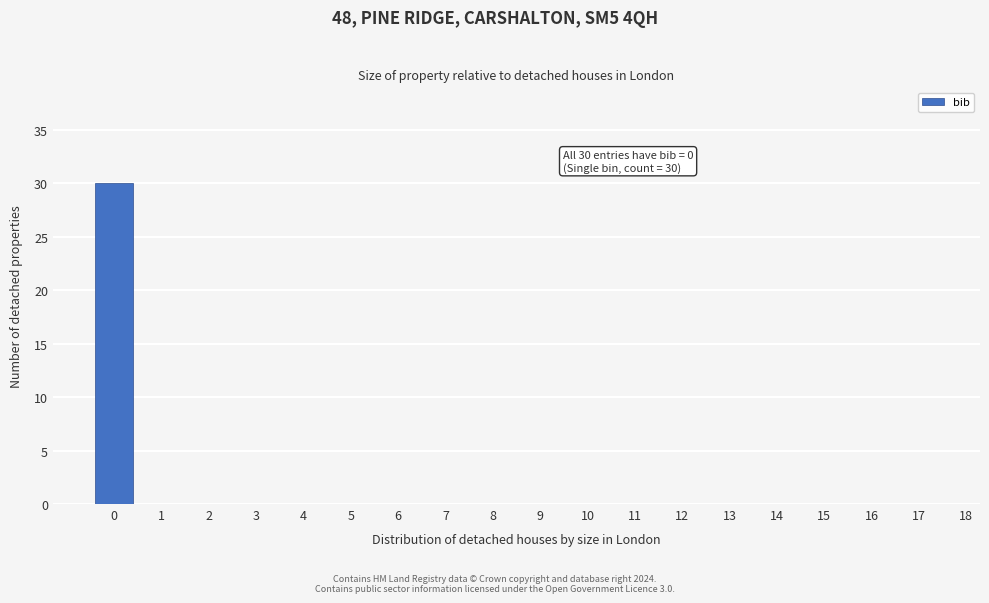

Which range on the x-axis has the tallest bar?

-0.5 to 0.5